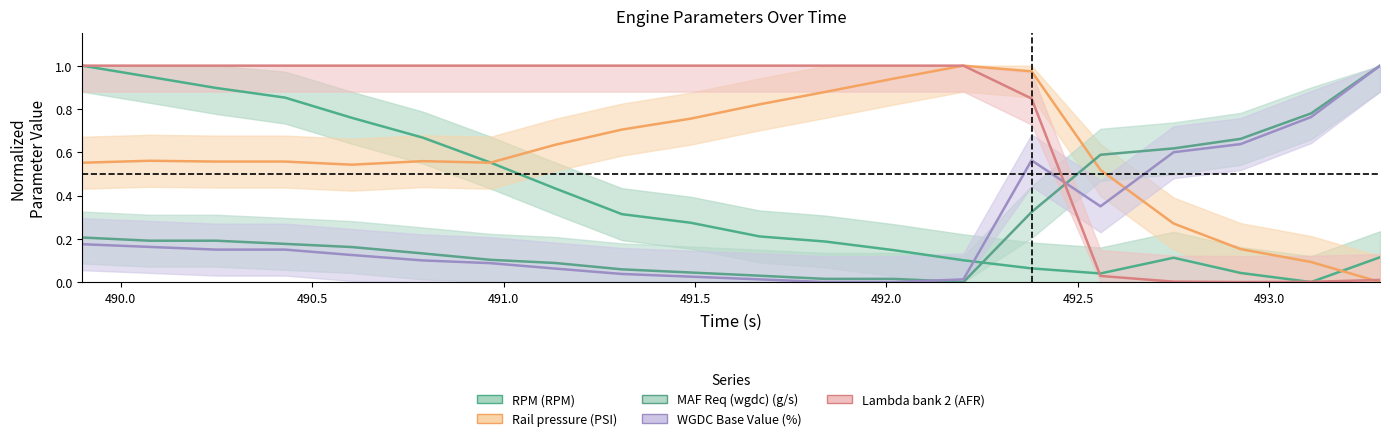

Reading left to right, transcribe all the data shown in this chart.

RPM (RPM): 489.899=1.0	490.075=0.9	490.249=0.9	490.429=0.9	490.604=0.8	490.789=0.7	490.965=0.6	491.134=0.4	491.309=0.3	491.489=0.3	491.669=0.2	491.84=0.2	492.019=0.1	492.201=0.1	492.379=0.1	492.559=0.0	492.75=0.1	492.925=0.0	493.109=0.0	493.289=0.1
Rail pressure (PSI): 489.899=0.6	490.075=0.6	490.249=0.6	490.429=0.6	490.604=0.5	490.789=0.6	490.965=0.6	491.134=0.6	491.309=0.7	491.489=0.8	491.669=0.8	491.84=0.9	492.019=0.9	492.201=1.0	492.379=1.0	492.559=0.5	492.75=0.3	492.925=0.2	493.109=0.1	493.289=0.0
MAF Req (wgdc) (g/s): 489.899=0.2	490.075=0.2	490.249=0.2	490.429=0.2	490.604=0.2	490.789=0.1	490.965=0.1	491.134=0.1	491.309=0.1	491.489=0.0	491.669=0.0	491.84=0.0	492.019=0.0	492.201=0.0	492.379=0.3	492.559=0.6	492.75=0.6	492.925=0.7	493.109=0.8	493.289=1.0
WGDC Base Value (%): 489.899=0.2	490.075=0.2	490.249=0.2	490.429=0.2	490.604=0.1	490.789=0.1	490.965=0.1	491.134=0.1	491.309=0.0	491.489=0.0	491.669=0.0	491.84=0.0	492.019=0.0	492.201=0.0	492.379=0.6	492.559=0.4	492.75=0.6	492.925=0.6	493.109=0.8	493.289=1.0
Lambda bank 2 (AFR): 489.899=1.0	490.075=1.0	490.249=1.0	490.429=1.0	490.604=1.0	490.789=1.0	490.965=1.0	491.134=1.0	491.309=1.0	491.489=1.0	491.669=1.0	491.84=1.0	492.019=1.0	492.201=1.0	492.379=0.8	492.559=0.0	492.75=0.0	492.925=0.0	493.109=0.0	493.289=0.0